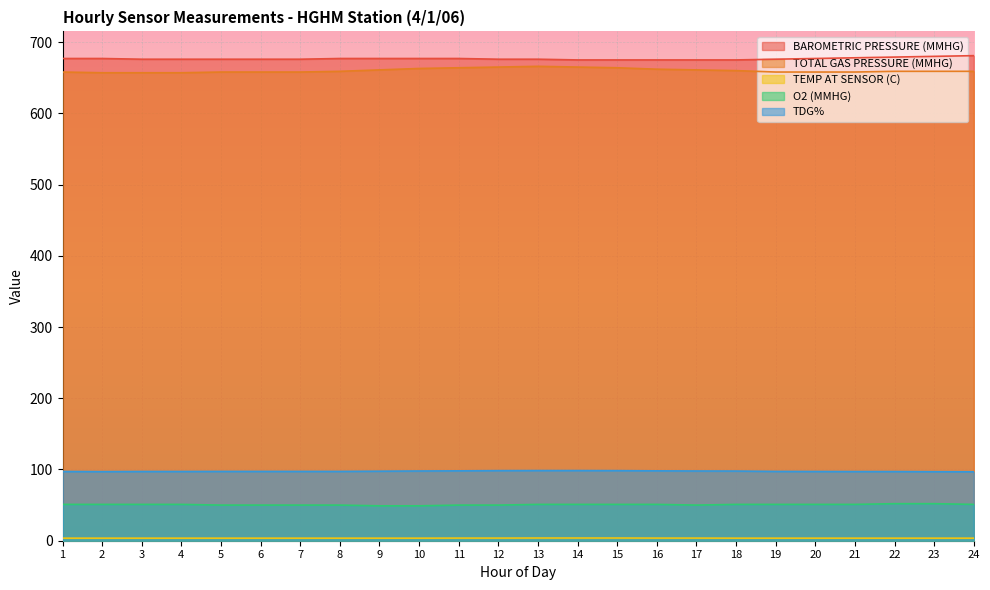

What is the value of the TOTAL GAS PRESSURE (MMHG) point at the 13th from the left?

666.0